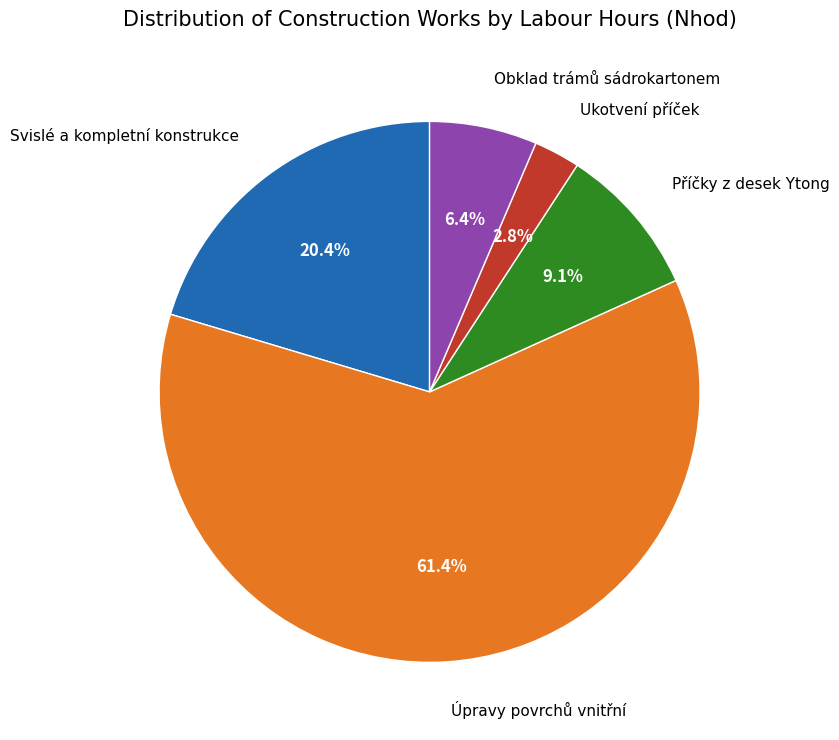

The Svislé a kompletní konstrukce slice represents 6% of the pie. True or false?

False